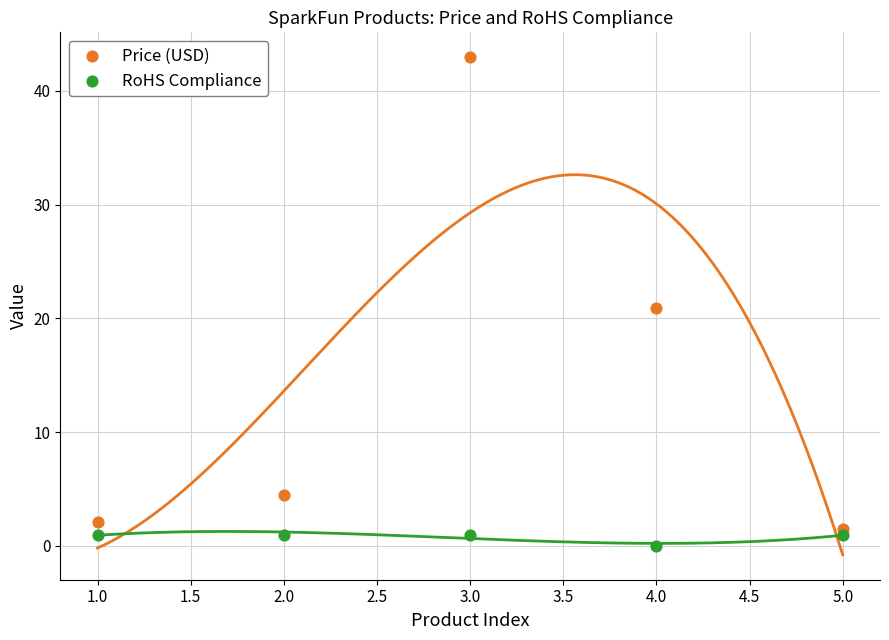

Which series has the widest spread of Y values?

Price (USD)